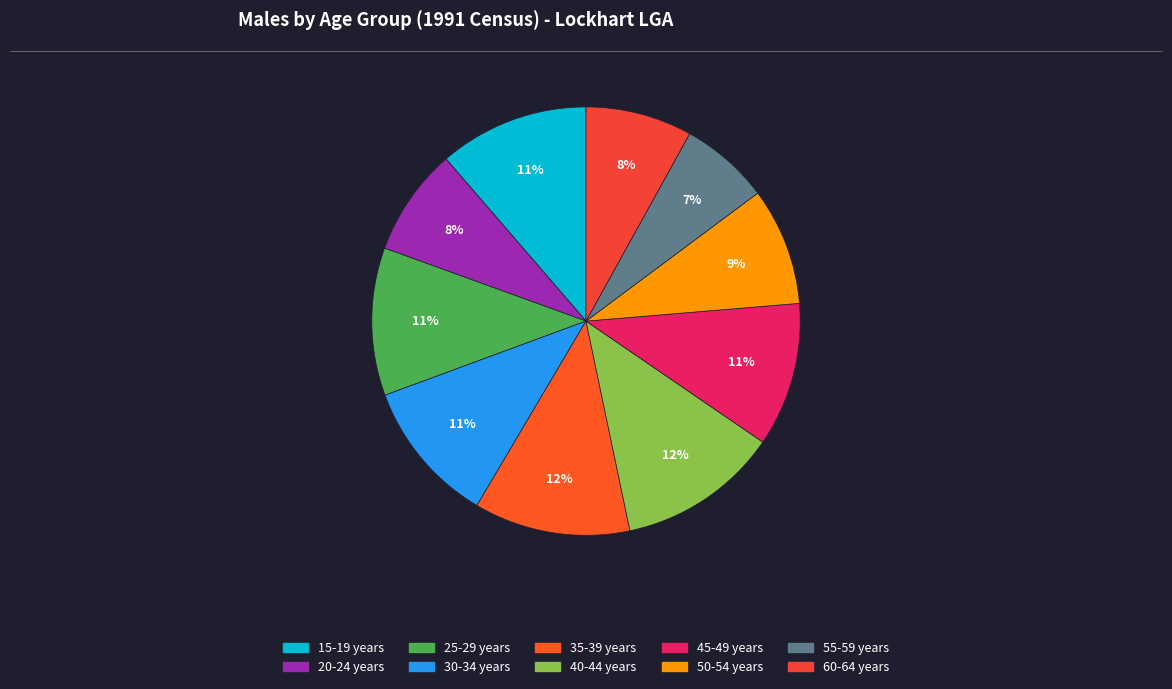

Is there any slice that represents more than half of the pie?

No